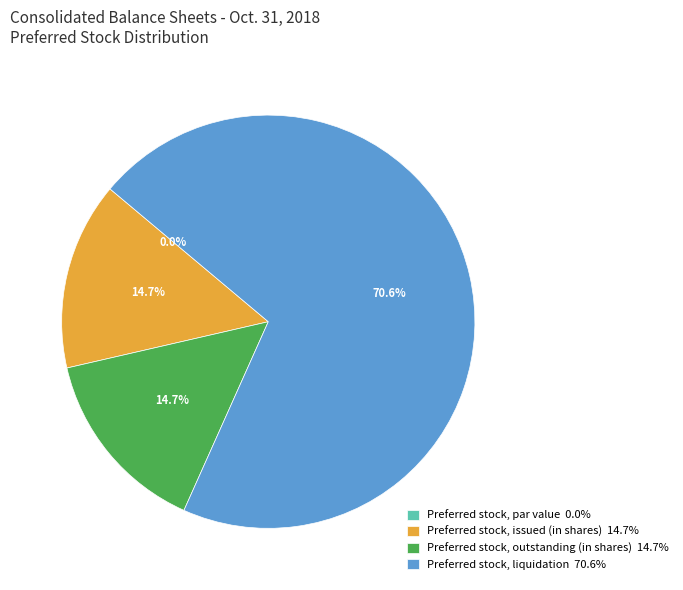

Which slice represents more than half of the pie?

Preferred stock, liquidation